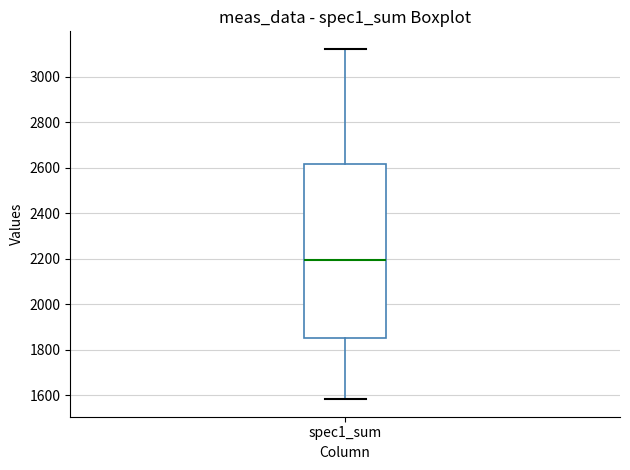

Transcribe this box plot: give where the median line is, the range the box spans, and where the two whiskers end, as read against the y-axis. The values are not printed on the chart, so give them approximately, as read against the axis.

median 2200, box 1860 to 2620, whiskers 1580 to 3120